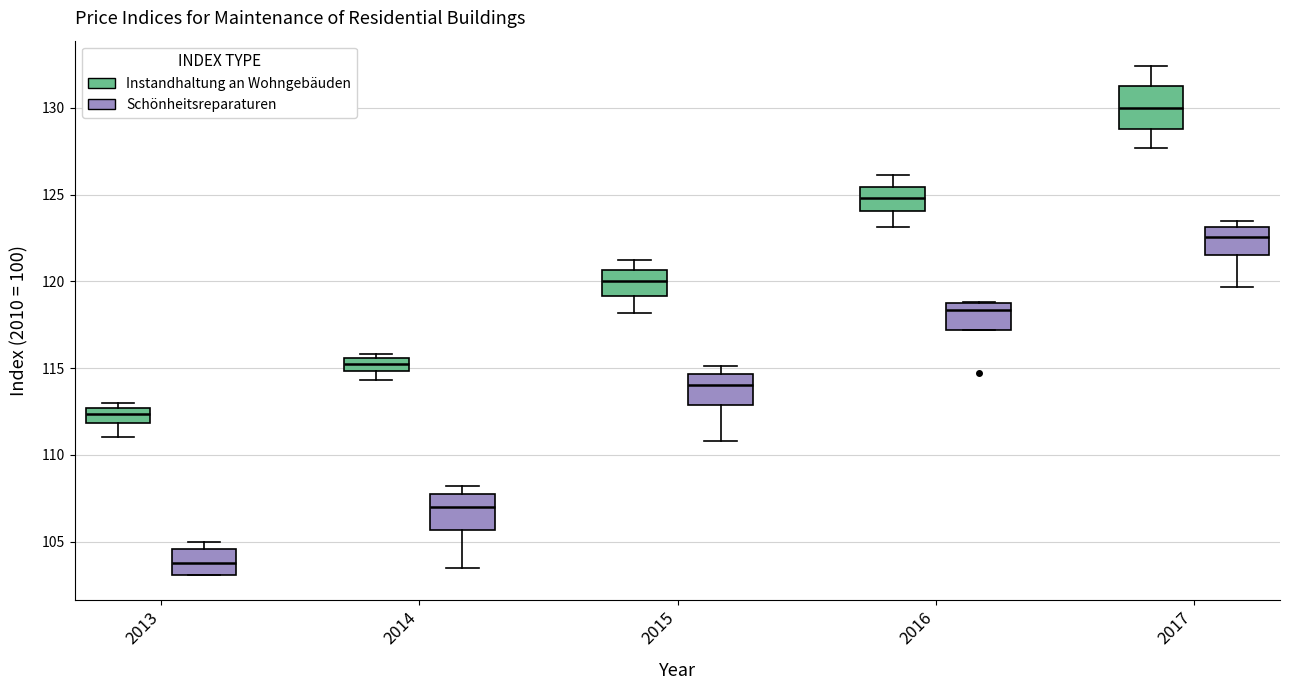

Which box has the lowest median line?

2013 (Schönheitsreparaturen)